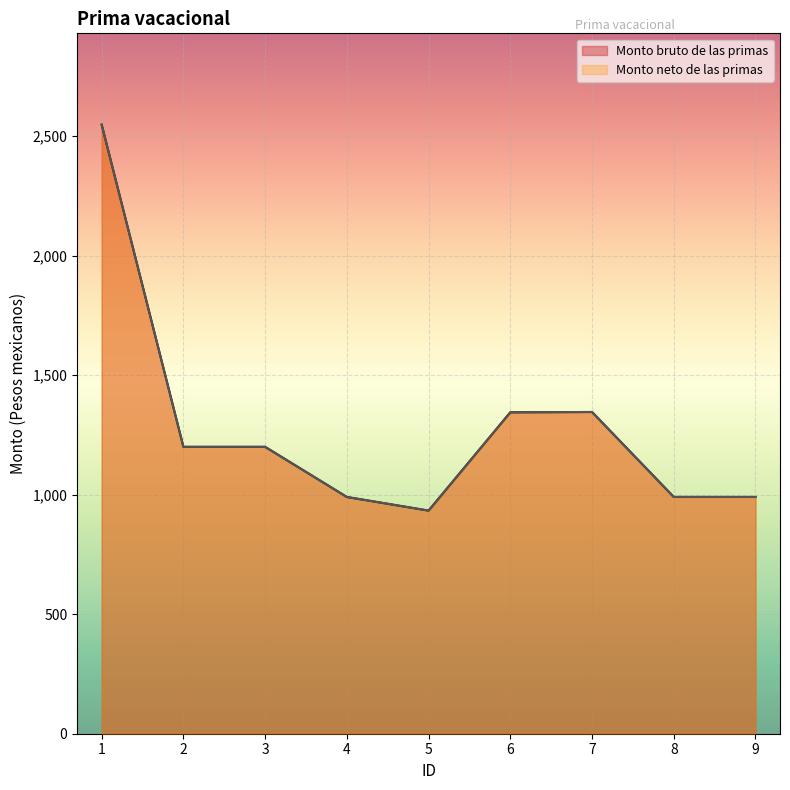

True or false: Monto neto de las primas has a value of 1472.1 at 8.

False